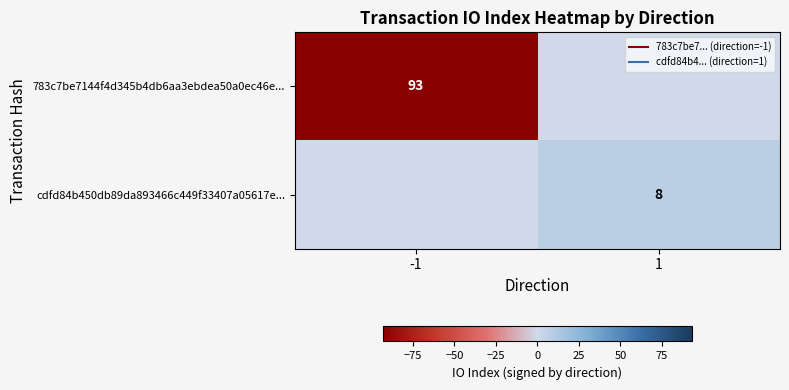

Between -1 and 1, which is larger?

1